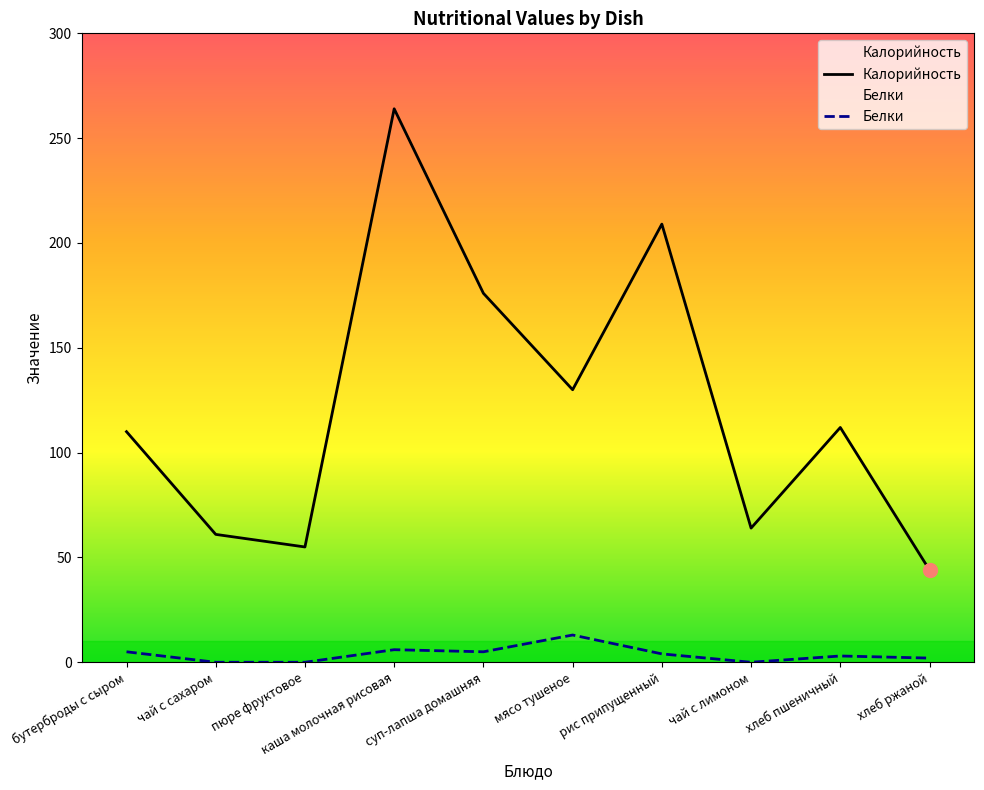

Rank the series at суп-лапша домашняя from lowest to highest value.

Белки, Калорийность